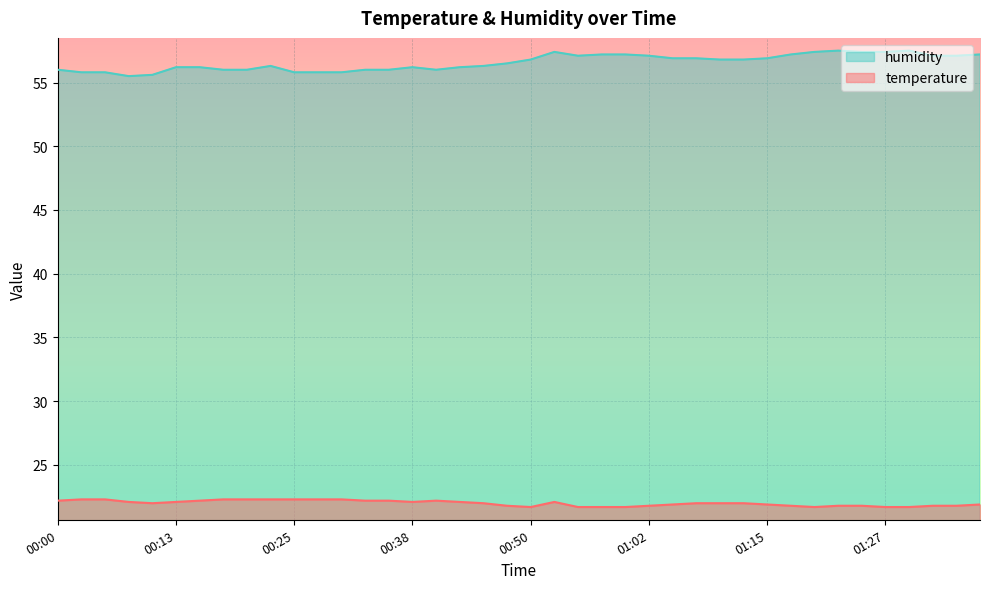

Reading right to left, extract all data points from this chart.

temperature: 01:37=21.9	01:35=21.8	01:32=21.8	01:30=21.7	01:27=21.7	01:25=21.8	01:22=21.8	01:20=21.7	01:17=21.8	01:15=21.9	01:12=22.0	01:10=22.0	01:07=22.0	01:05=21.9	01:02=21.8	01:00=21.7	00:57=21.7	00:55=21.7	00:52=22.1	00:50=21.7	00:47=21.8	00:45=22.0	00:43=22.1	00:40=22.2	00:38=22.1	00:35=22.2	00:33=22.2	00:30=22.3	00:28=22.3	00:25=22.3	00:23=22.3	00:20=22.3	00:18=22.3	00:15=22.2	00:13=22.1	00:10=22.0	00:08=22.1	00:05=22.3	00:03=22.3	00:00=22.2
humidity: 01:37=57.2	01:35=57.1	01:32=57.1	01:30=57.5	01:27=57.4	01:25=57.4	01:22=57.5	01:20=57.4	01:17=57.2	01:15=56.9	01:12=56.8	01:10=56.8	01:07=56.9	01:05=56.9	01:02=57.1	01:00=57.2	00:57=57.2	00:55=57.1	00:52=57.4	00:50=56.8	00:47=56.5	00:45=56.3	00:43=56.2	00:40=56.0	00:38=56.2	00:35=56.0	00:33=56.0	00:30=55.8	00:28=55.8	00:25=55.8	00:23=56.3	00:20=56.0	00:18=56.0	00:15=56.2	00:13=56.2	00:10=55.6	00:08=55.5	00:05=55.8	00:03=55.8	00:00=56.0